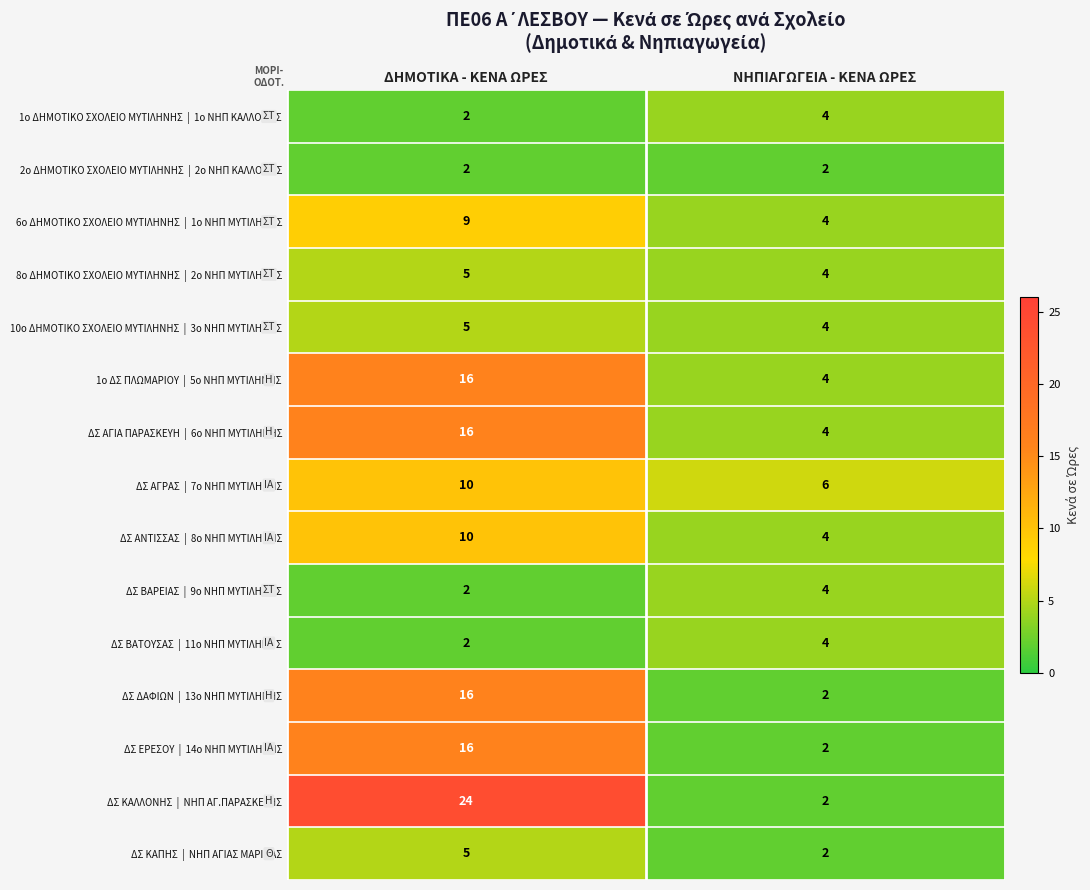

What is the difference between the highest and lowest values at ΔΗΜΟΤΙΚΑ - ΚΕΝΑ ΩΡΕΣ?

22